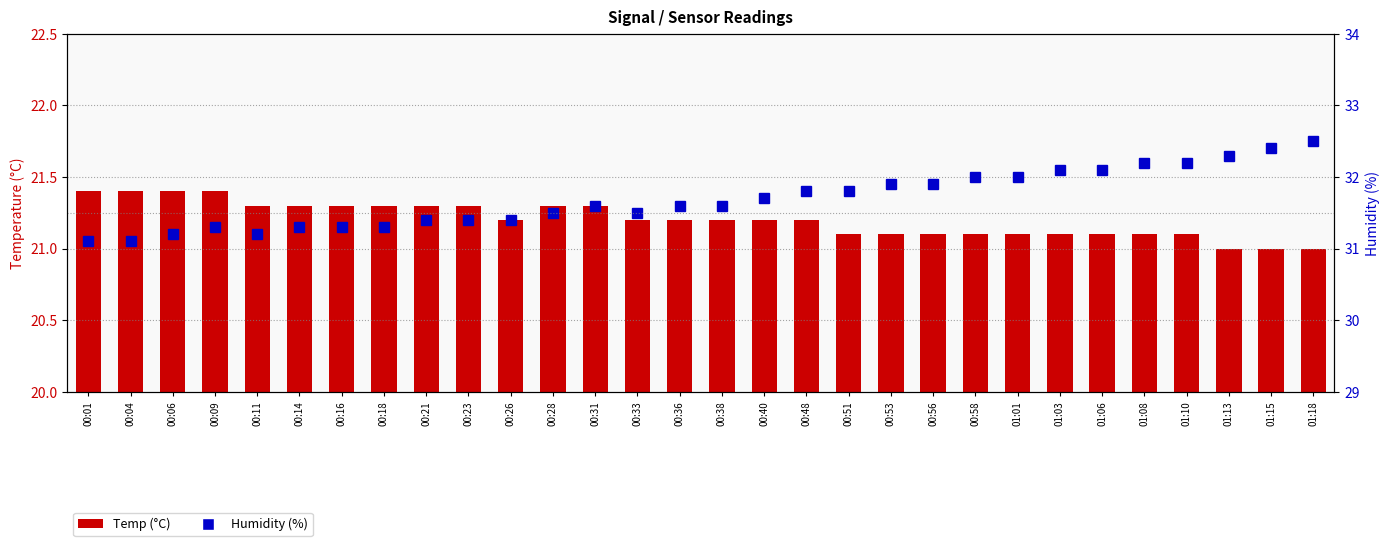

Are the bars horizontal?

No